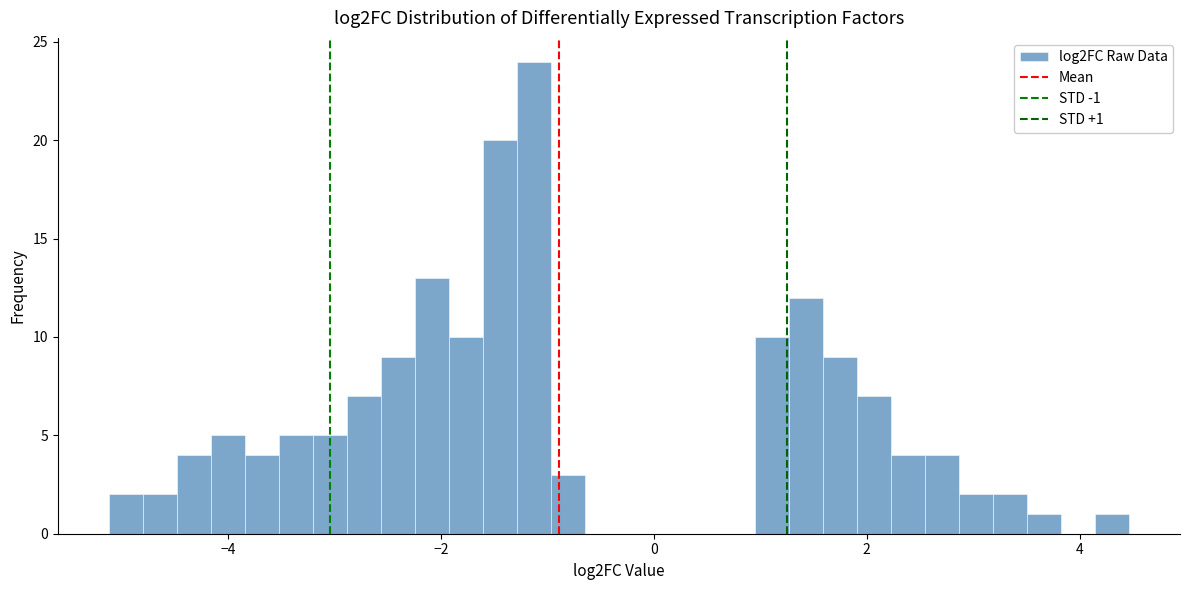

Around what value on the x-axis is the tallest bar? Give the approximate position of its centre, as read against the axis.

-1.2